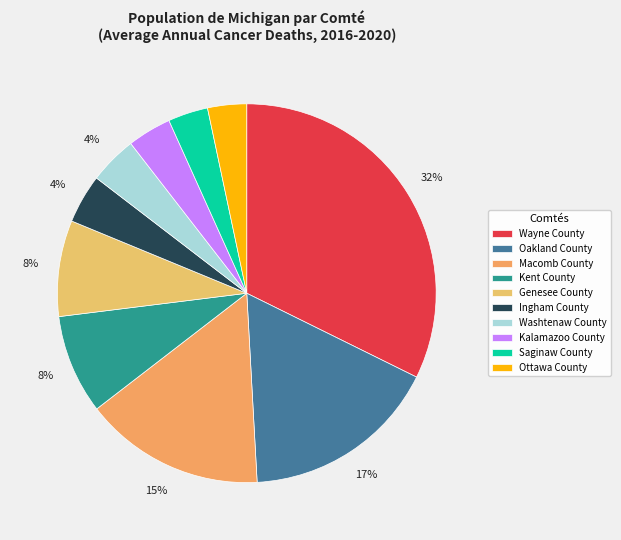

To the nearest percent, what percentage of the pie is Saginaw County?

3%